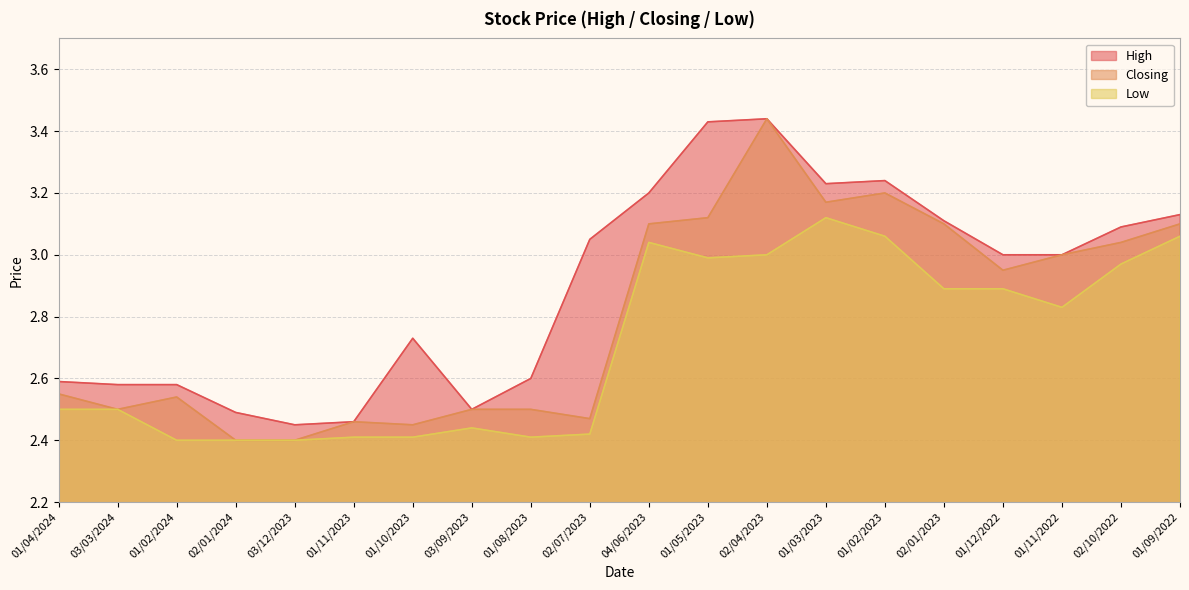

Reading left to right, list all the values displayed in this chart.

High: 2.6	2.6	2.6	2.5	2.5	2.5	2.7	2.5	2.6	3.0	3.2	3.4	3.4	3.2	3.2	3.1	3.0	3.0	3.1	3.1
Closing: 2.5	2.5	2.5	2.4	2.4	2.5	2.5	2.5	2.5	2.5	3.1	3.1	3.4	3.2	3.2	3.1	3.0	3.0	3.0	3.1
Low: 2.5	2.5	2.4	2.4	2.4	2.4	2.4	2.4	2.4	2.4	3.0	3.0	3.0	3.1	3.1	2.9	2.9	2.8	3.0	3.1